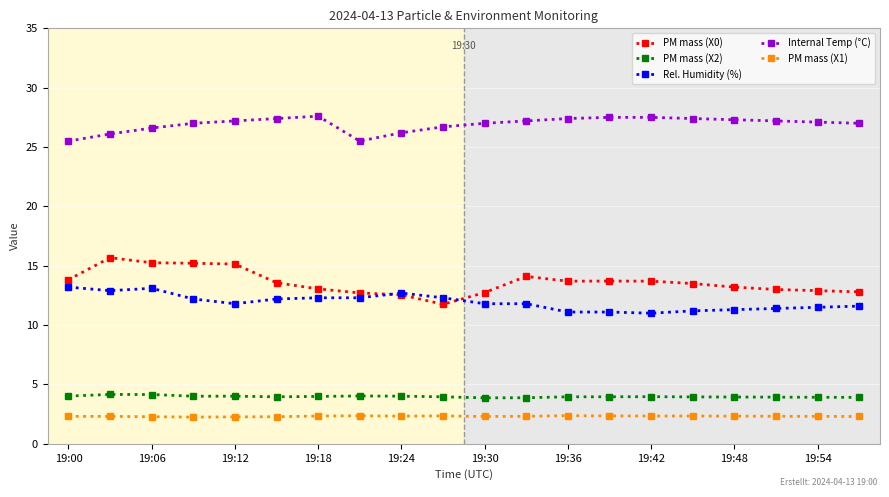

True or false: Rel. Humidity (%) and PM mass (X2) intersect in this chart.

False